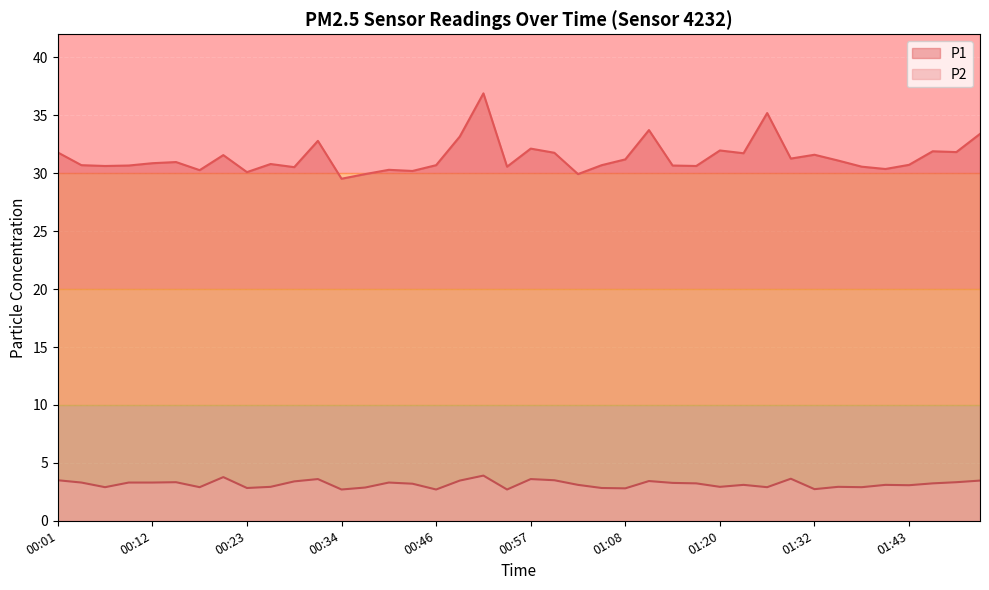

Reading left to right, extract all data points from this chart.

P1: 00:01=31.8	00:03=30.7	00:06=30.6	00:09=30.7	00:12=30.9	00:15=31.0	00:17=30.3	00:20=31.6	00:23=30.1	00:26=30.8	00:29=30.5	00:32=32.8	00:34=29.5	00:37=29.9	00:40=30.3	00:43=30.2	00:46=30.7	00:48=33.2	00:51=36.9	00:54=30.6	00:57=32.1	01:00=31.8	01:03=29.9	01:05=30.7	01:08=31.2	01:11=33.7	01:14=30.7	01:17=30.6	01:20=32.0	01:23=31.7	01:26=35.2	01:29=31.3	01:32=31.6	01:35=31.1	01:38=30.6	01:40=30.4	01:43=30.7	01:46=31.9	01:49=31.8	01:52=33.4
P2: 00:01=3.5	00:03=3.3	00:06=2.9	00:09=3.3	00:12=3.3	00:15=3.3	00:17=2.9	00:20=3.8	00:23=2.8	00:26=2.9	00:29=3.4	00:32=3.6	00:34=2.7	00:37=2.9	00:40=3.3	00:43=3.2	00:46=2.7	00:48=3.5	00:51=3.9	00:54=2.7	00:57=3.6	01:00=3.5	01:03=3.1	01:05=2.8	01:08=2.8	01:11=3.4	01:14=3.3	01:17=3.2	01:20=2.9	01:23=3.1	01:26=2.9	01:29=3.6	01:32=2.7	01:35=2.9	01:38=2.9	01:40=3.1	01:43=3.1	01:46=3.2	01:49=3.3	01:52=3.5